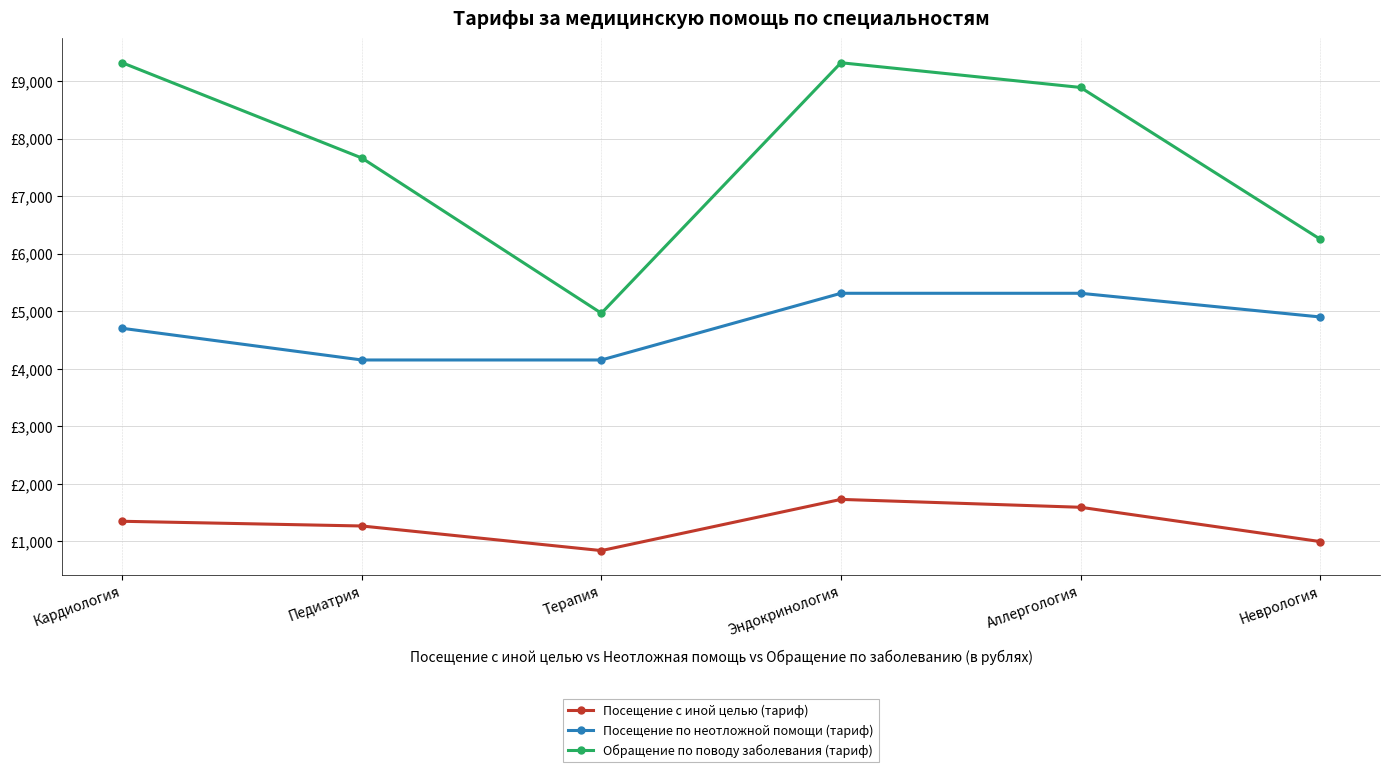

What is the total value across all series at Терапия?

9959.3